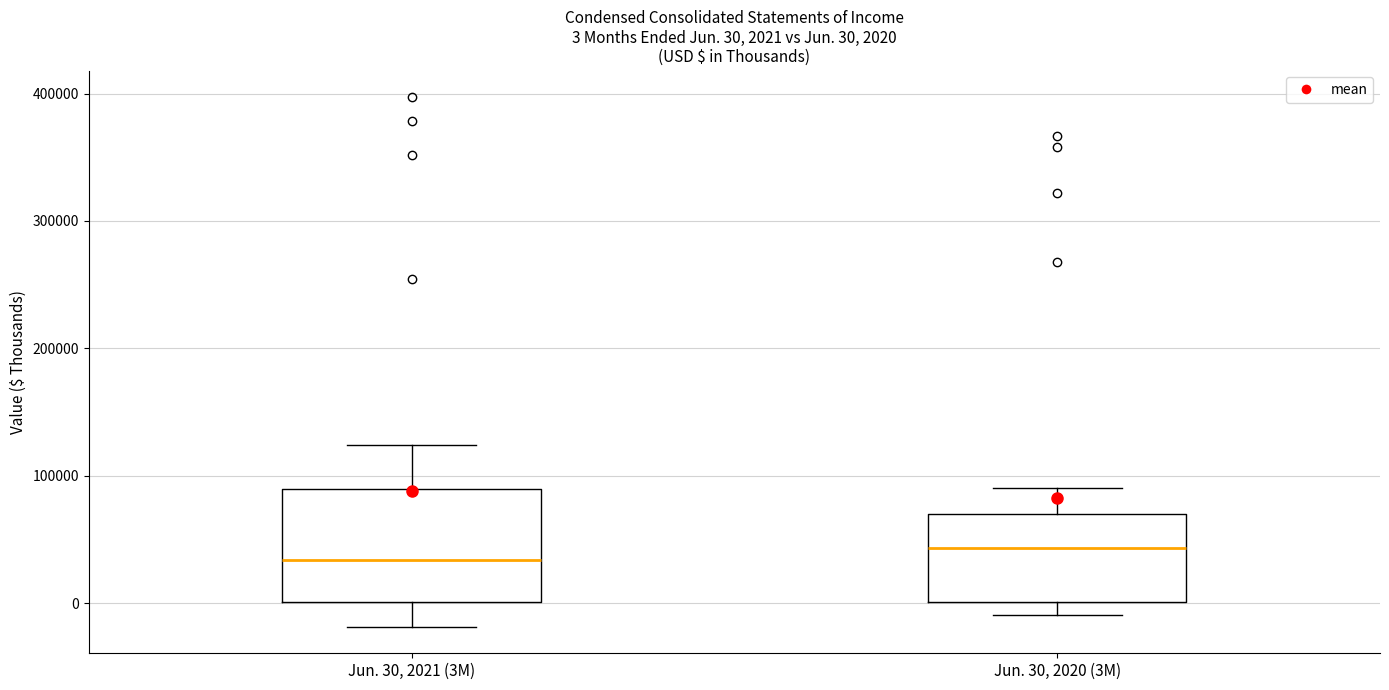

Which box is the tallest, from its lower edge to its upper edge?

Jun. 30, 2021 (3M)